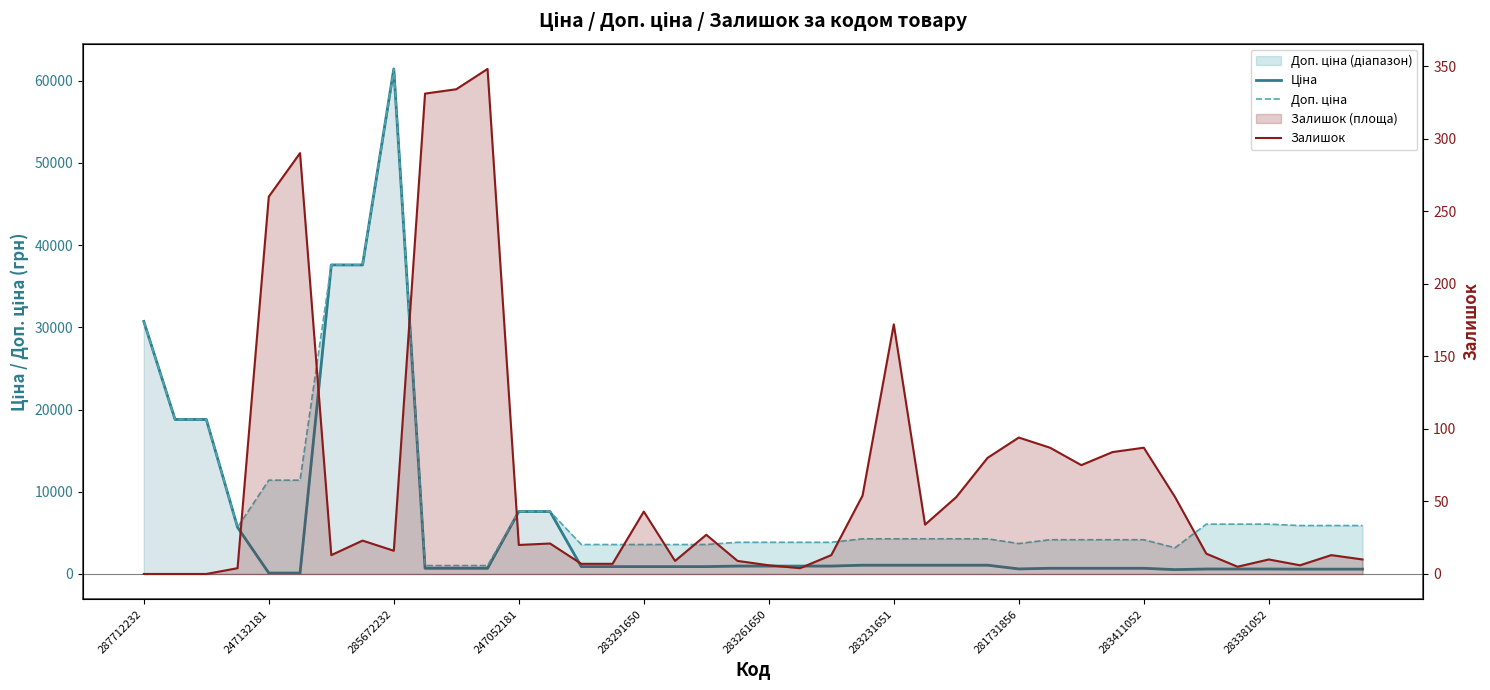

List the series in order of their peak value, highest first.

Ціна, Доп. ціна, Залишок